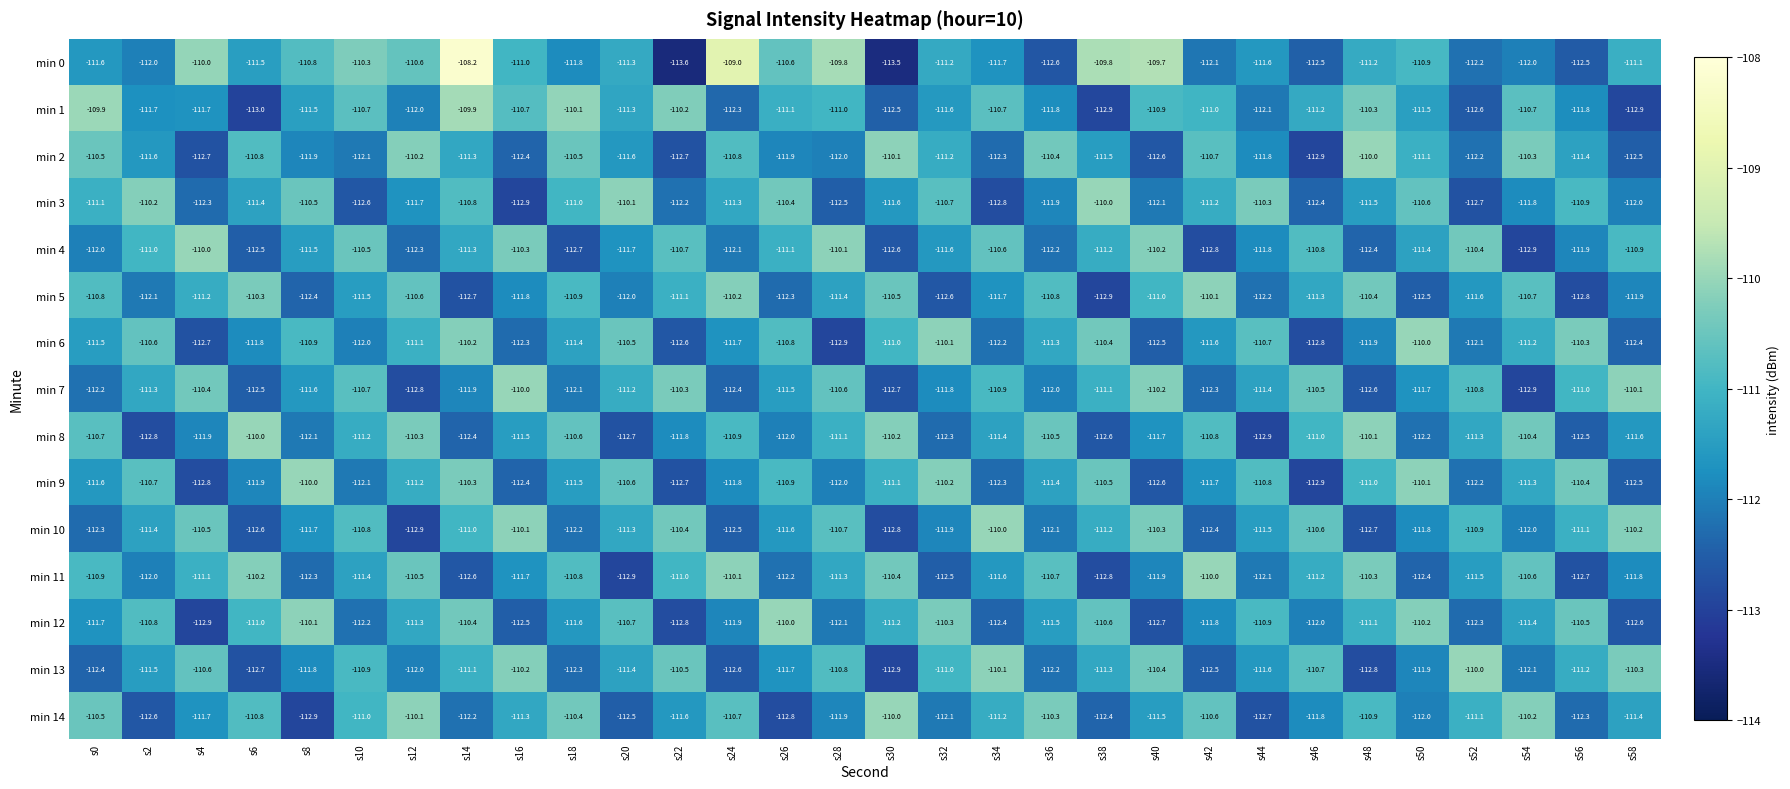

What is the sum of all min 7 values?

-3343.5